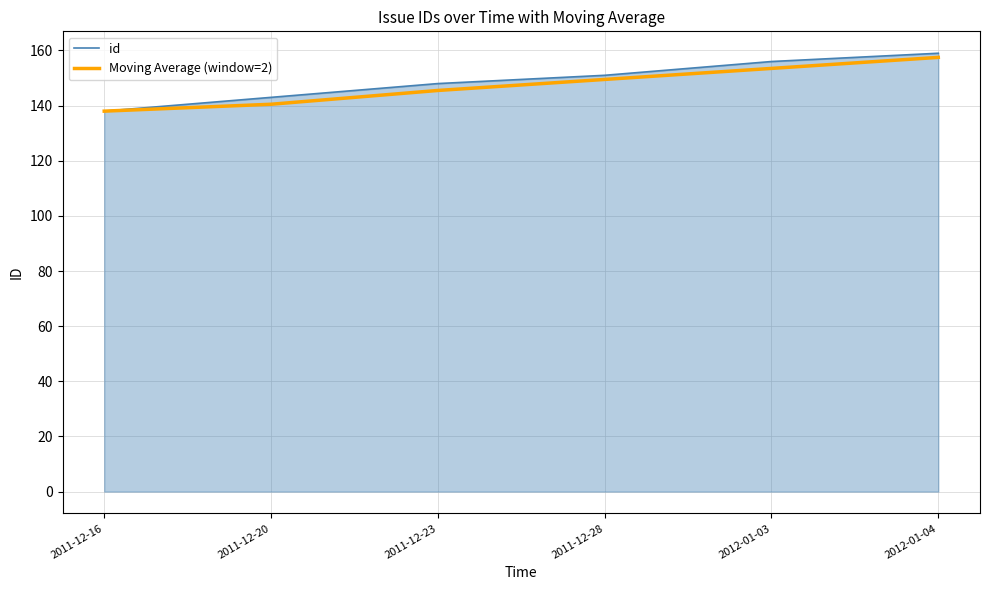

What is the greatest value displayed?

159.0